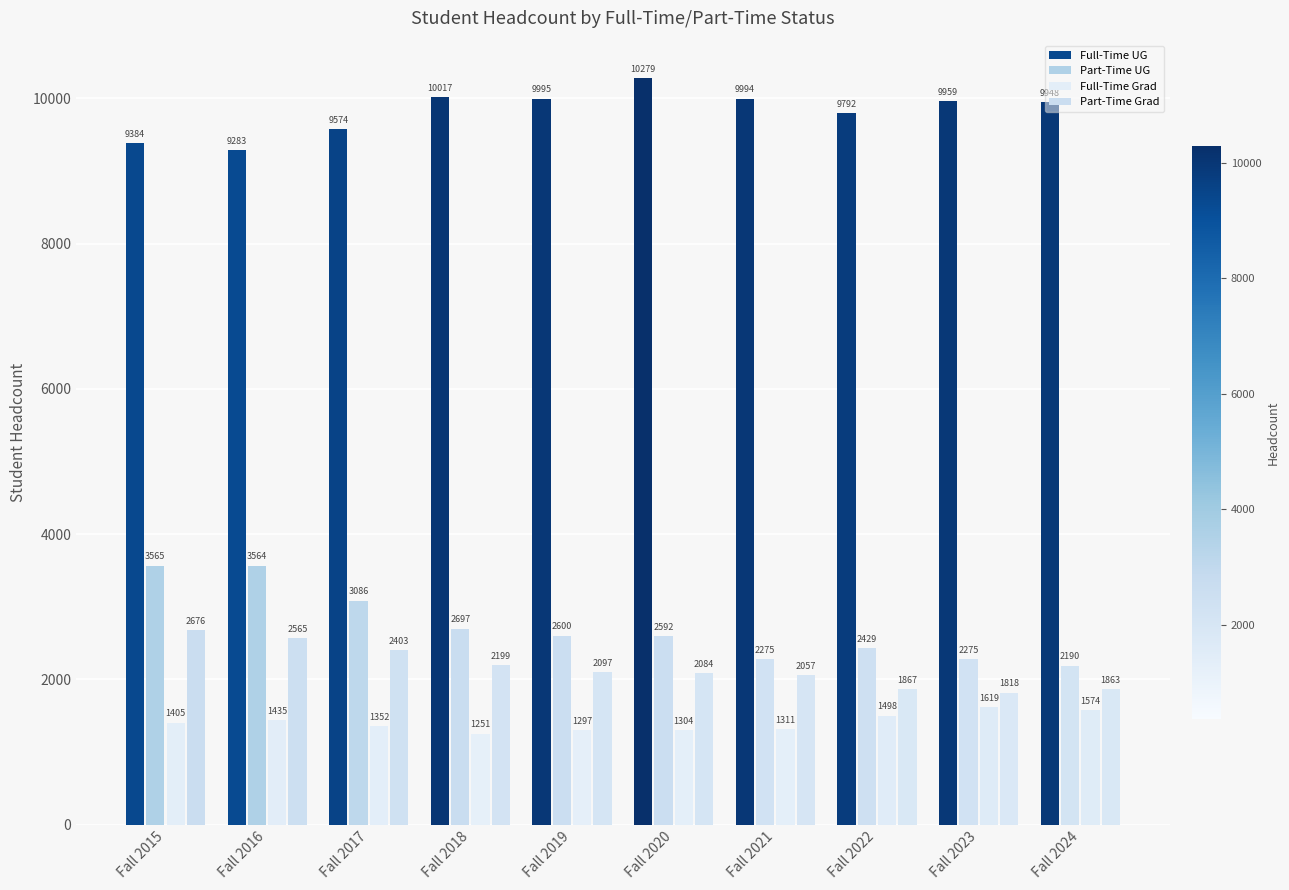

At which label does Part-Time UG reach its peak?

Fall 2015